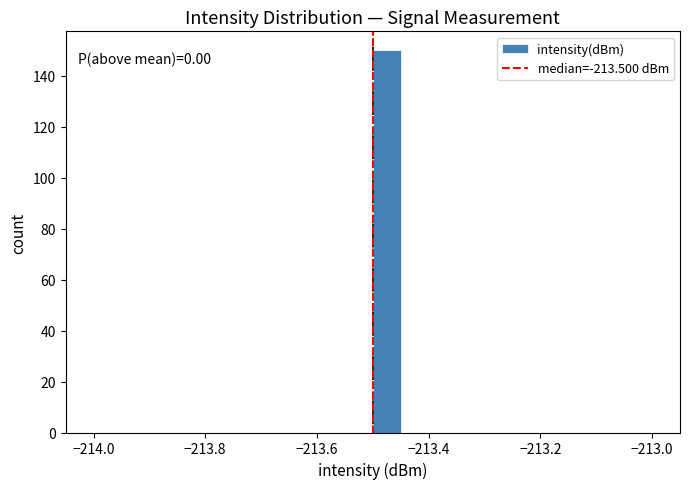

Around what value on the x-axis is the tallest bar? Give the approximate position of its centre, as read against the axis.

-213.48